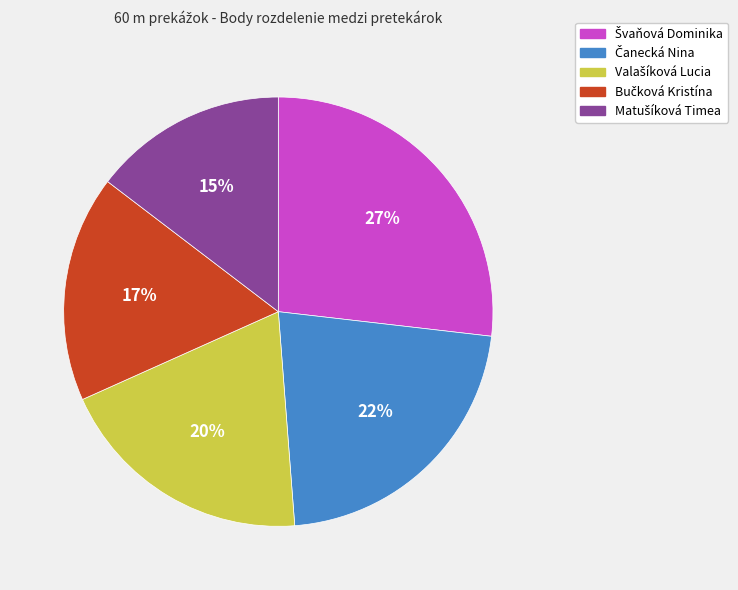

To the nearest percent, what is the difference between the largest and smallest slice percentages?

12%